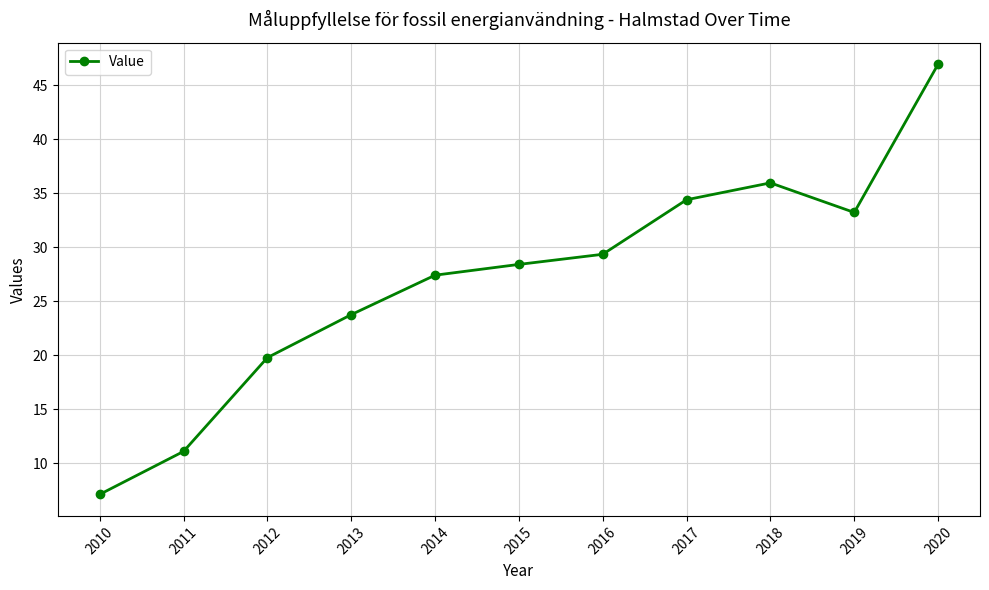

Rank the categories by value from highest to lowest.

2020, 2018, 2017, 2019, 2016, 2015, 2014, 2013, 2012, 2011, 2010